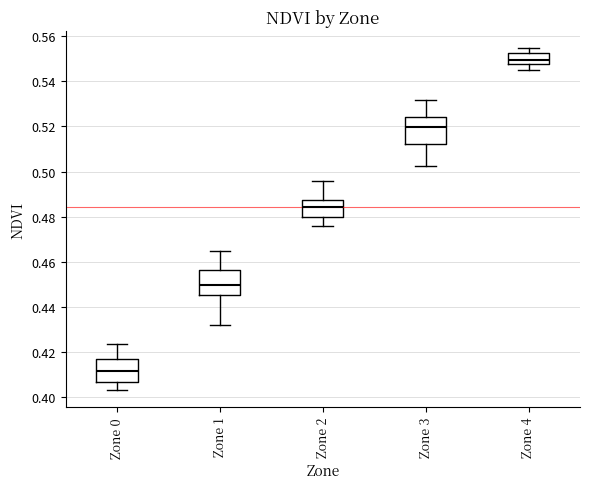

Reading left to right, transcribe this box plot: for each box, give where its median line is, the range the box spans, and where its two whiskers end, as read against the y-axis. The values are not printed on the chart, so give them approximately, as read against the axis.

Zone 0: median 0.412, box 0.406 to 0.418, whiskers 0.404 to 0.424
Zone 1: median 0.450, box 0.446 to 0.456, whiskers 0.432 to 0.464
Zone 2: median 0.484, box 0.480 to 0.488, whiskers 0.476 to 0.496
Zone 3: median 0.520, box 0.512 to 0.524, whiskers 0.502 to 0.532
Zone 4: median 0.550, box 0.548 to 0.552, whiskers 0.546 to 0.554